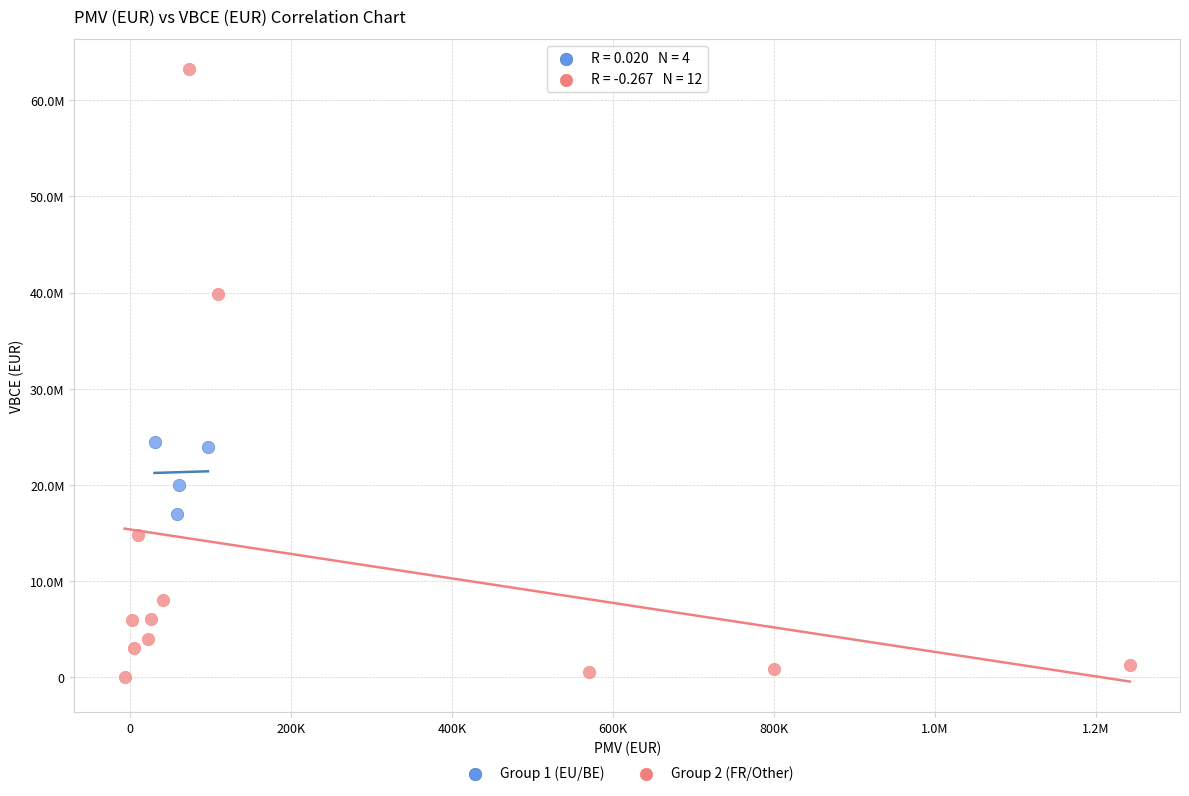

Which series reaches the maximum Y coordinate?

Group 2 (FR/Other)